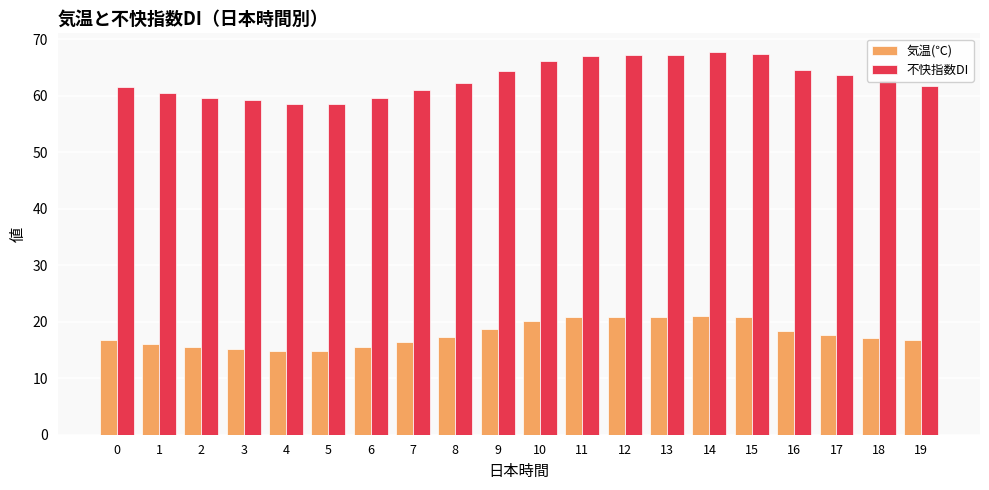

Between 9 and 12, which series saw the biggest shift?

不快指数DI